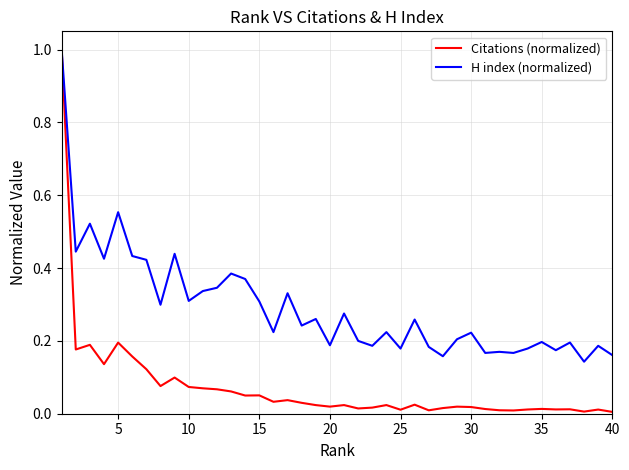

Which series has the largest range (max minus min)?

Citations (normalized)